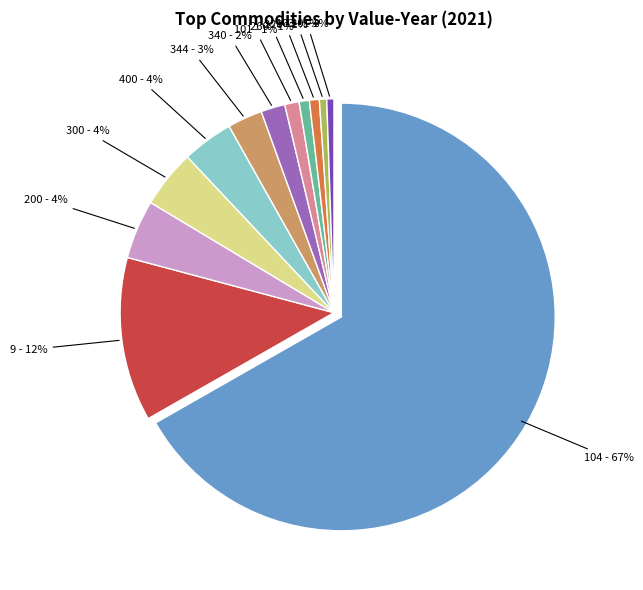

To the nearest percent, what is the average slice percentage?

8%